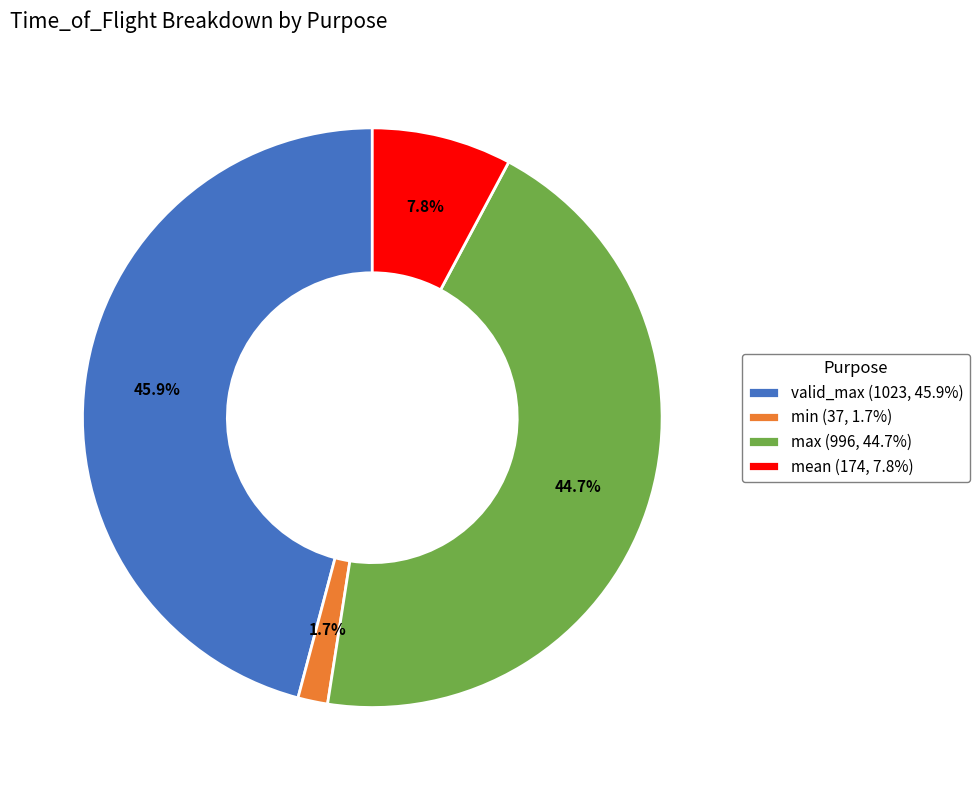

Count the number of slices in the pie.

4